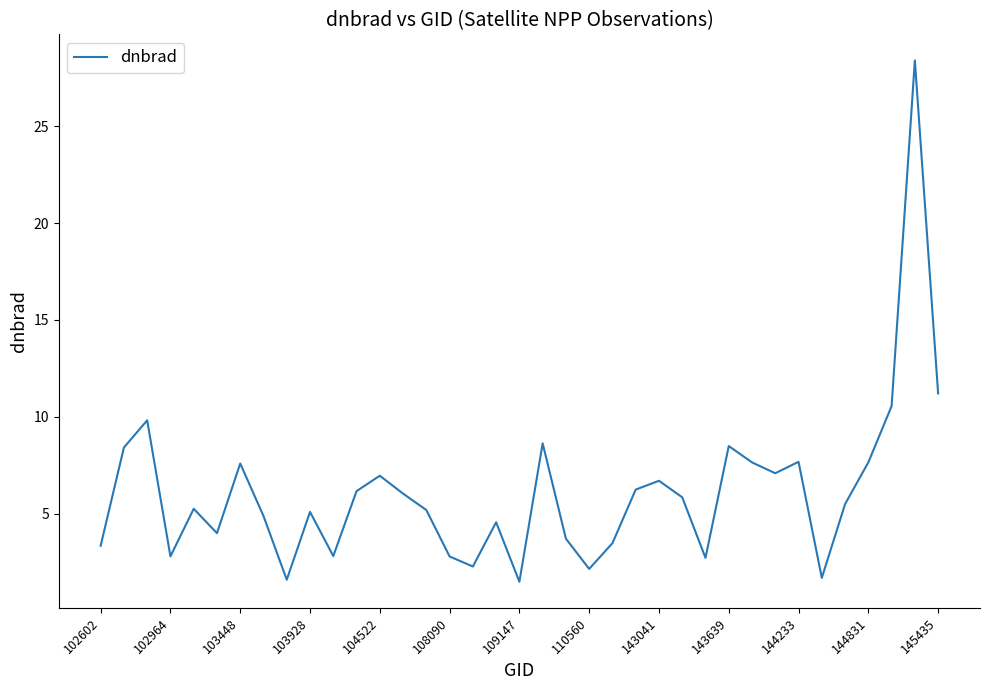

What is the maximum value shown in the chart?

28.4